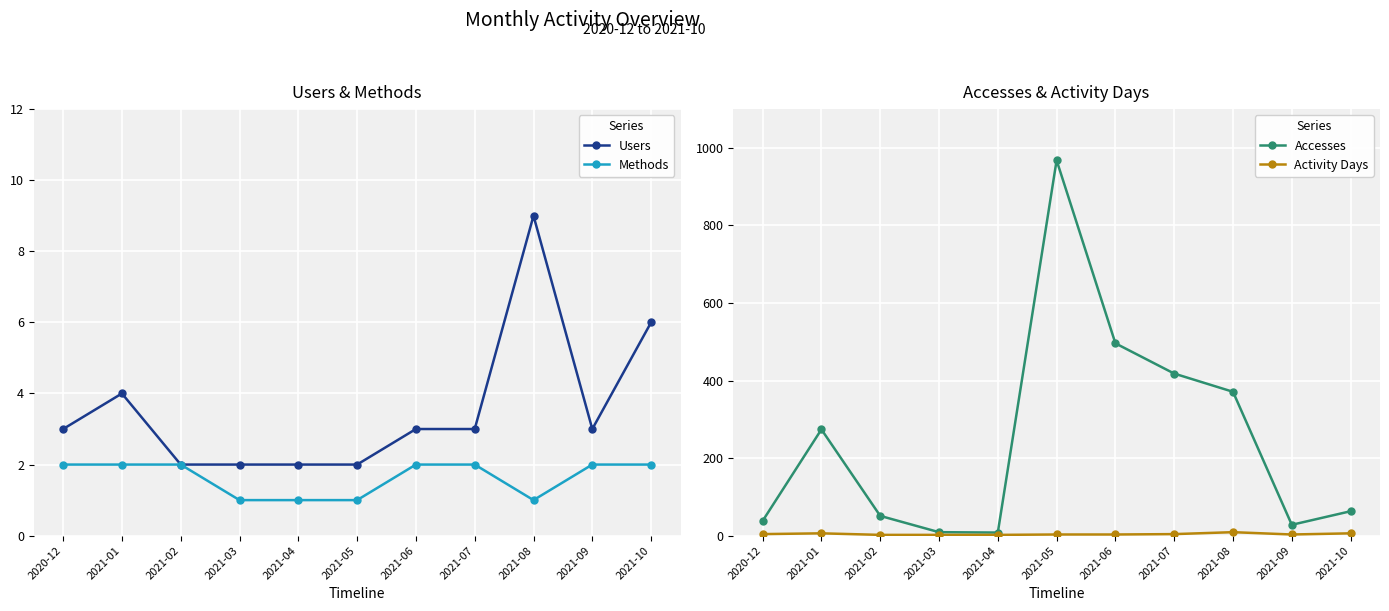

What is the label of the 7th point from the left?

2021-06